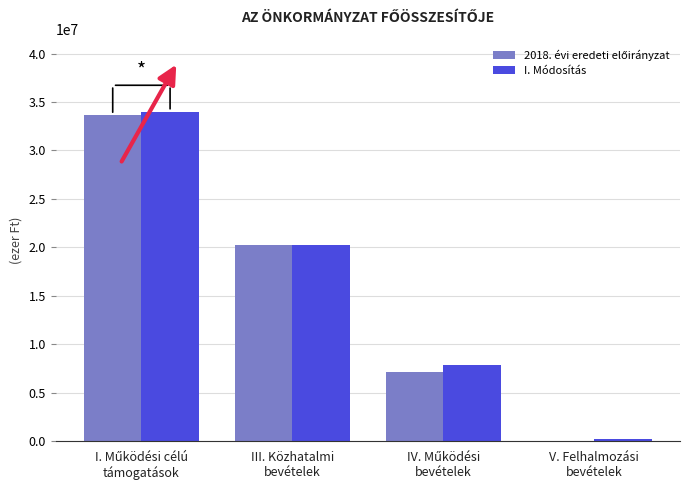

How many series are shown in this chart?

2